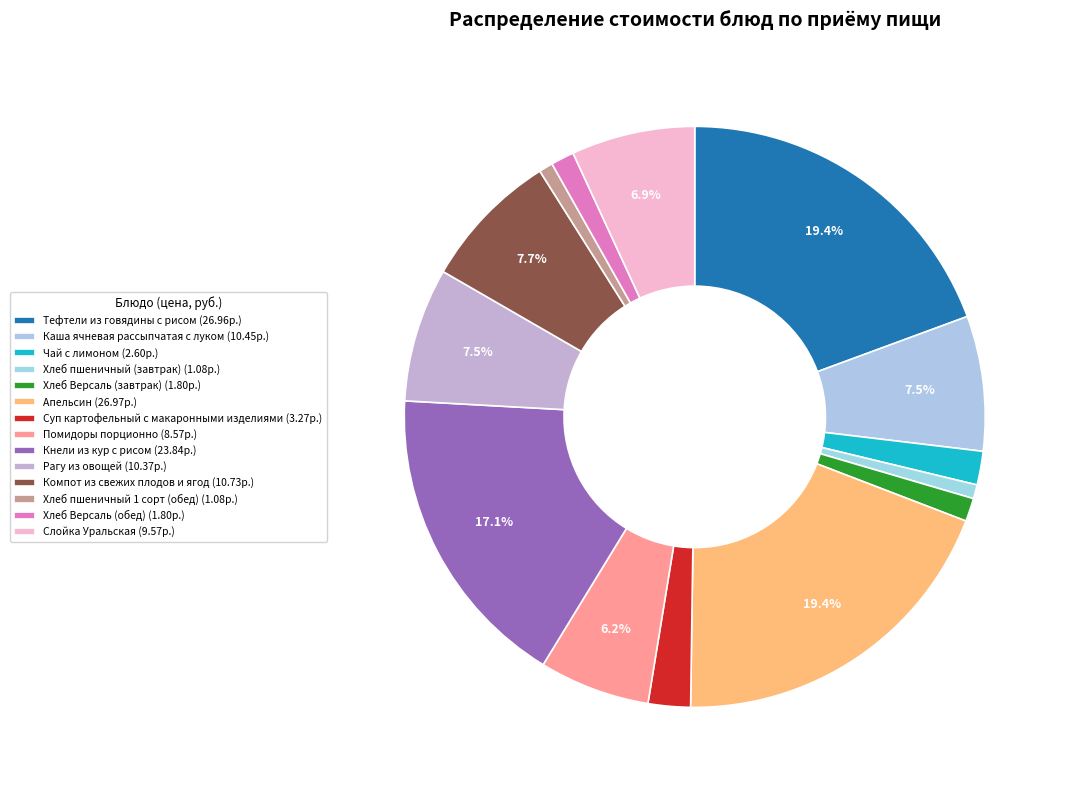

How many slices are in this pie chart?

14